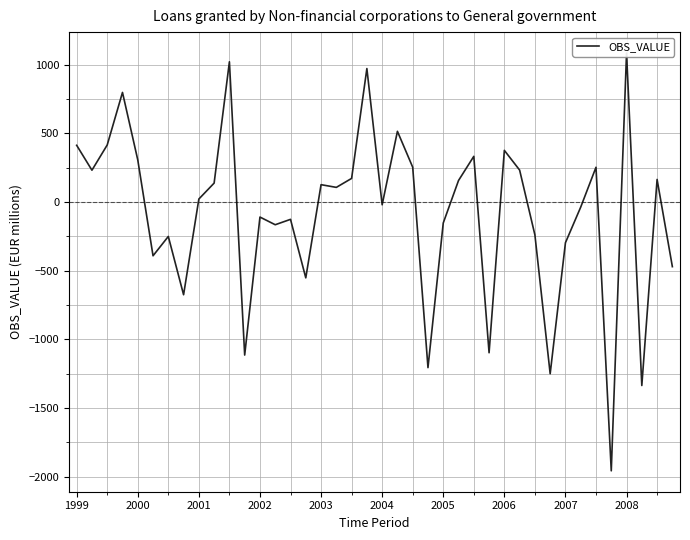

At which category does the chart reach its minimum across all series?

35